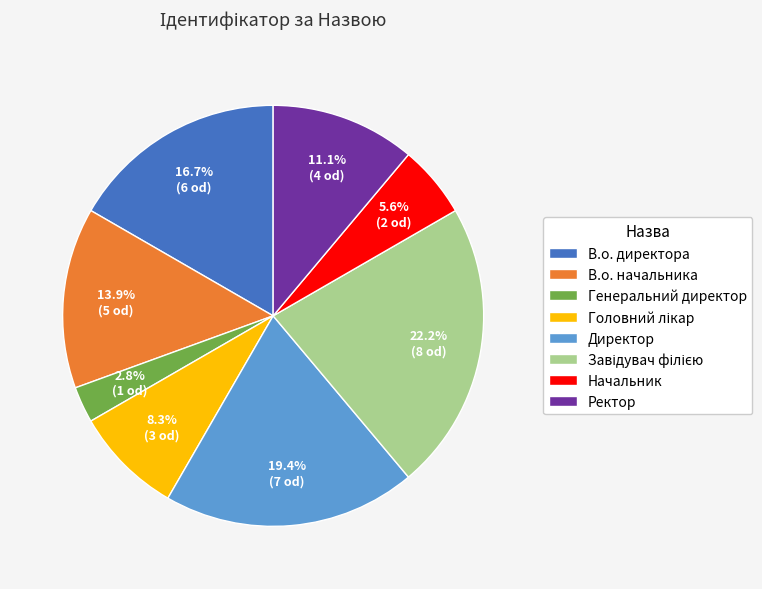

Combined, do В.о. начальника and В.о. директора account for over 50%?

No